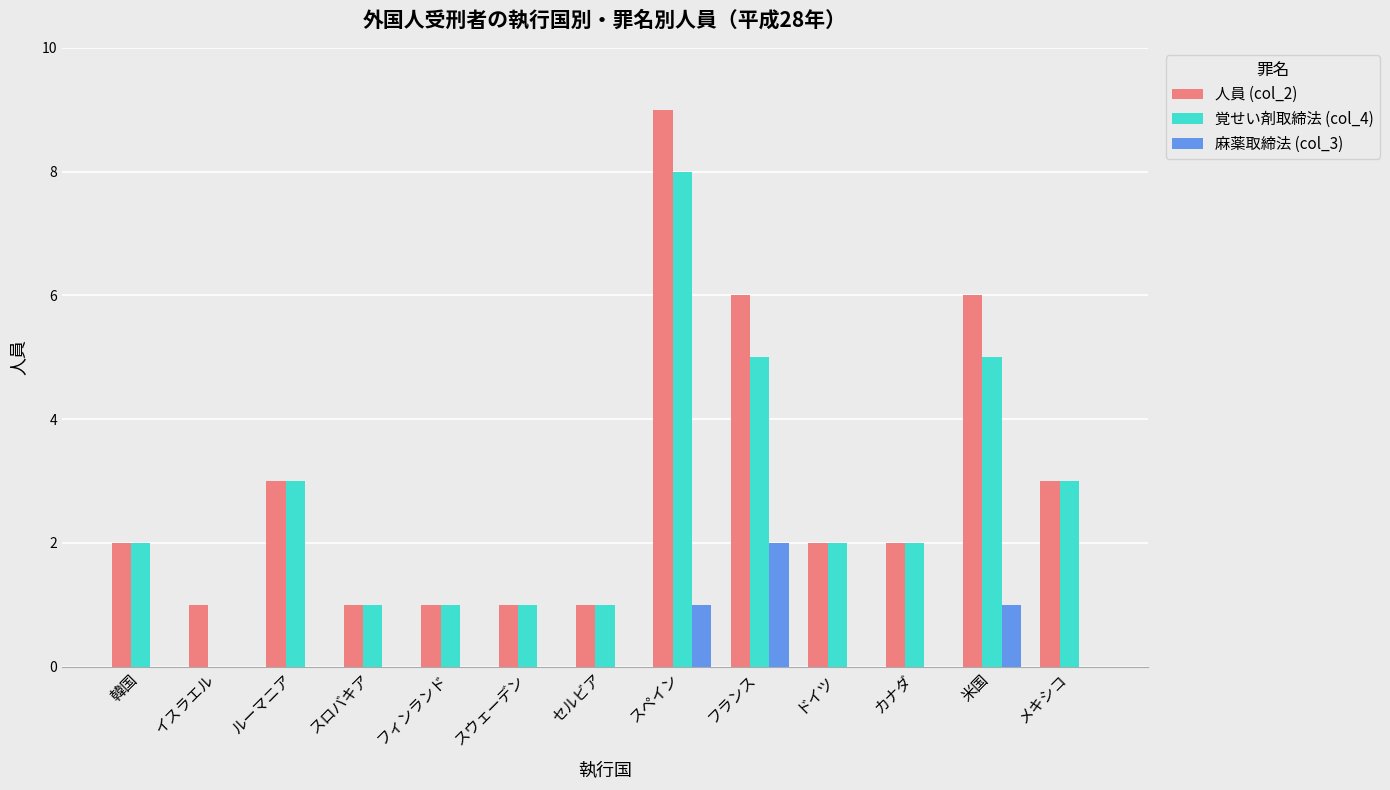

Count the number of categories in the chart.

13